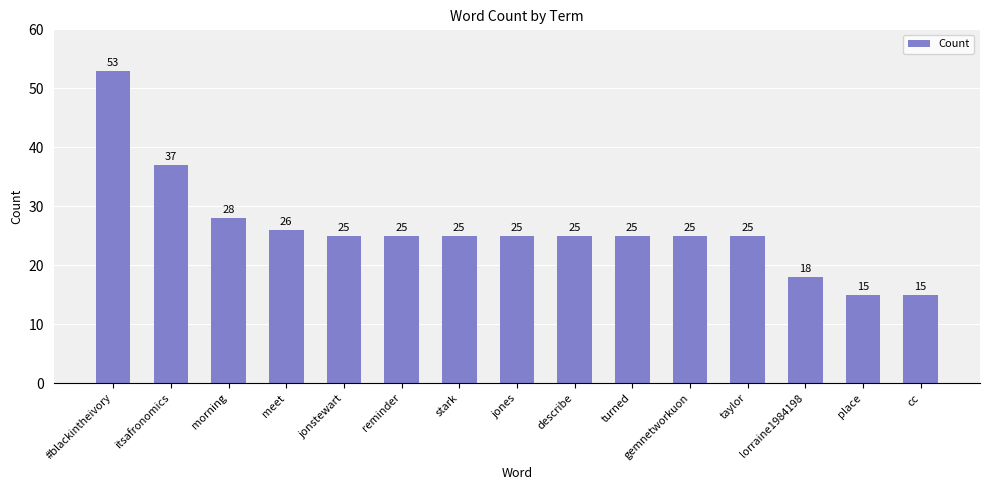

What position from the right is lorraine1984198?

3